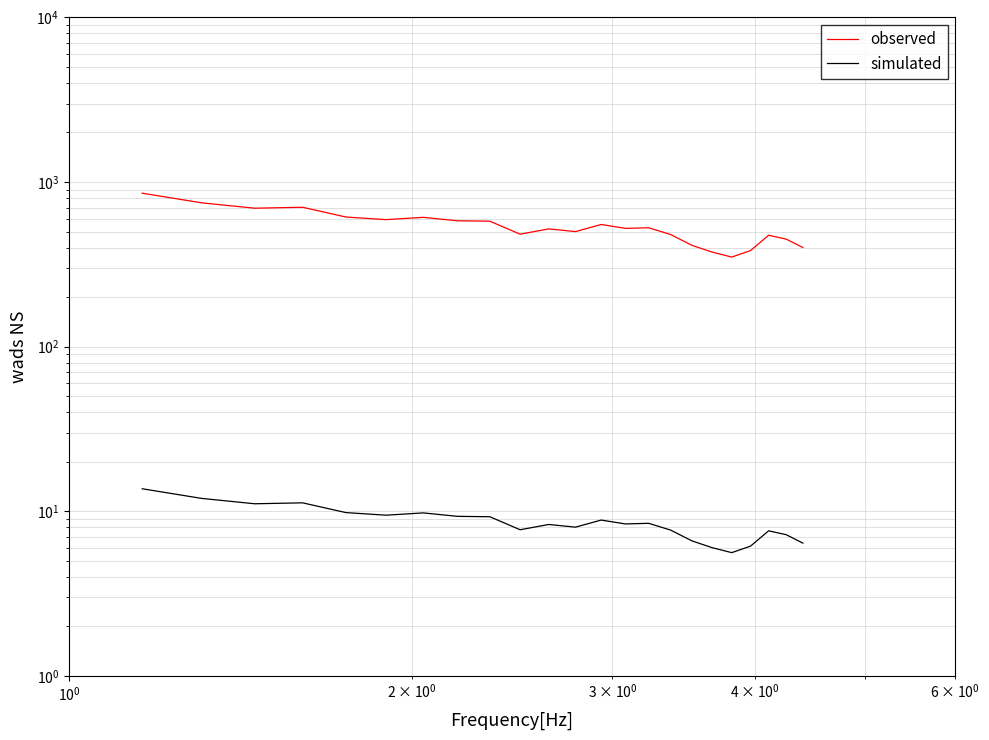

The value of simulated at 12 is 15.7. True or false?

False